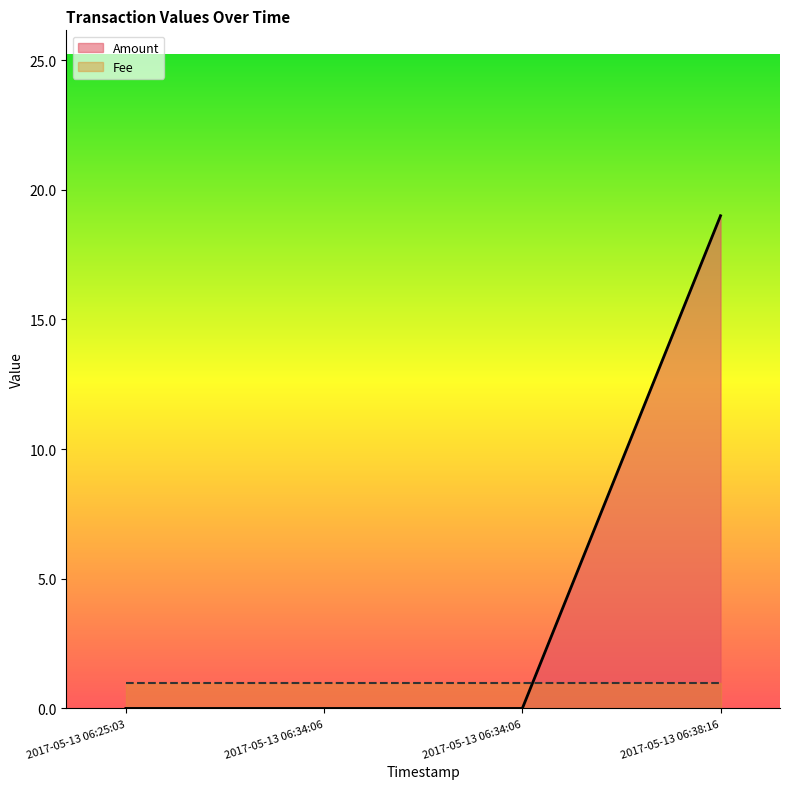

Count the values in the range 0 to 19.

4